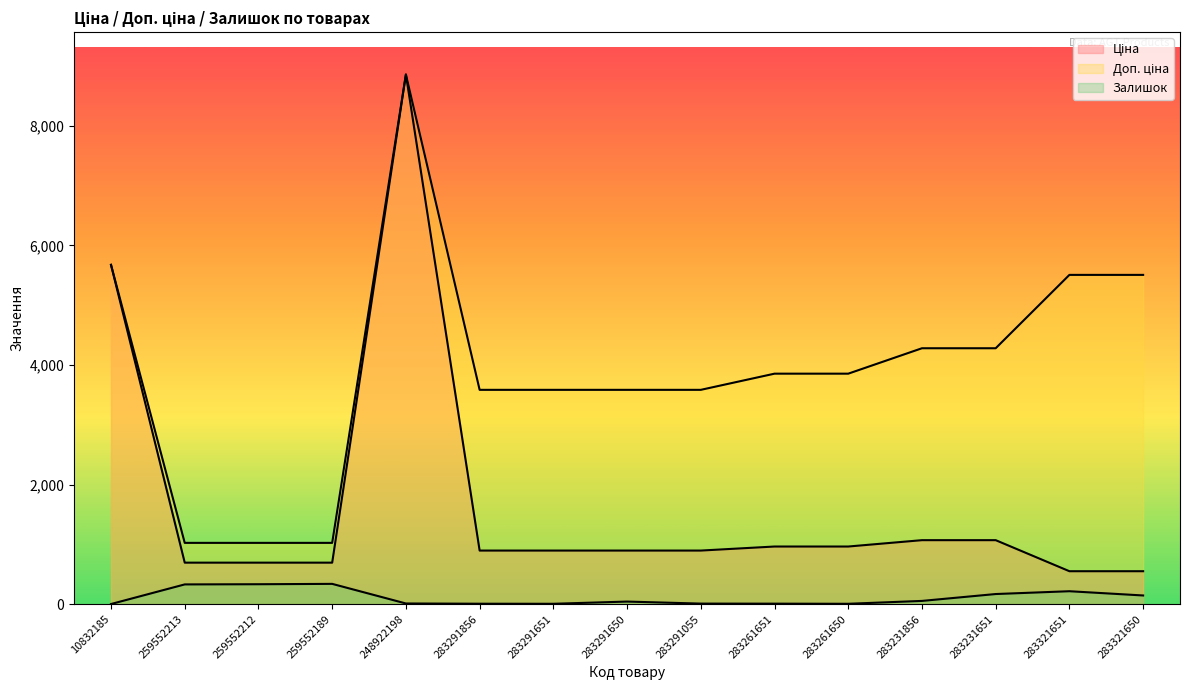

True or false: Ціна has a value of 578.5 at 283291055.

False